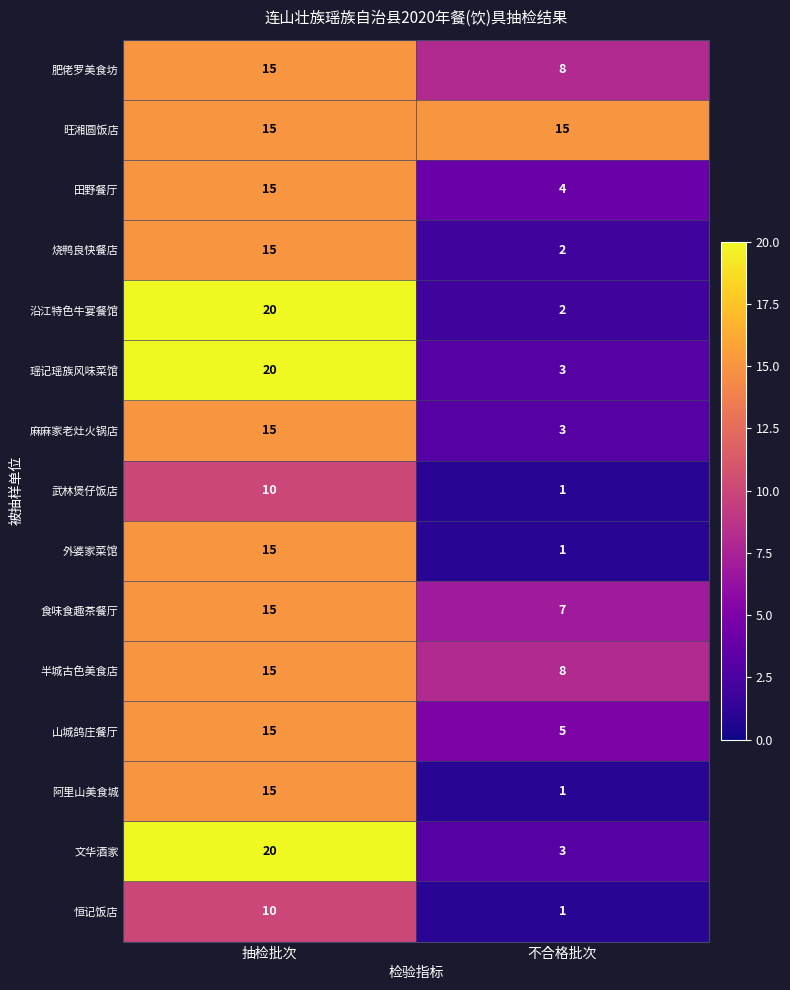

At which label is 瑶记瑶族风味菜馆 closest to 11?

不合格批次